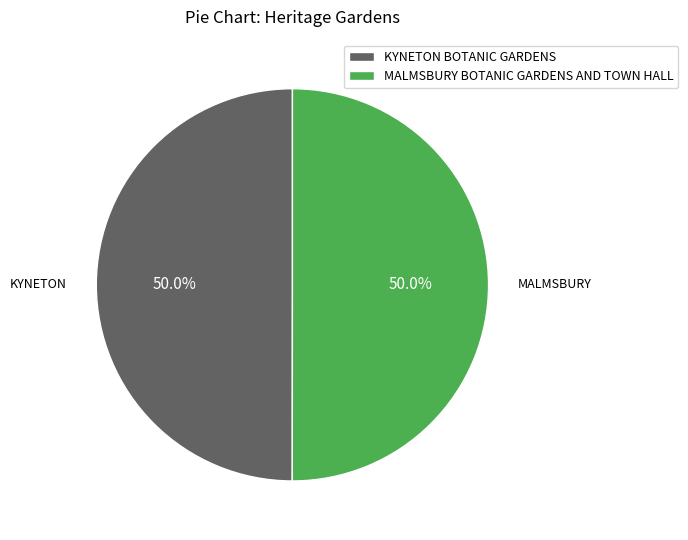

How much of the chart is everything except KYNETON BOTANIC GARDENS?

50.0%